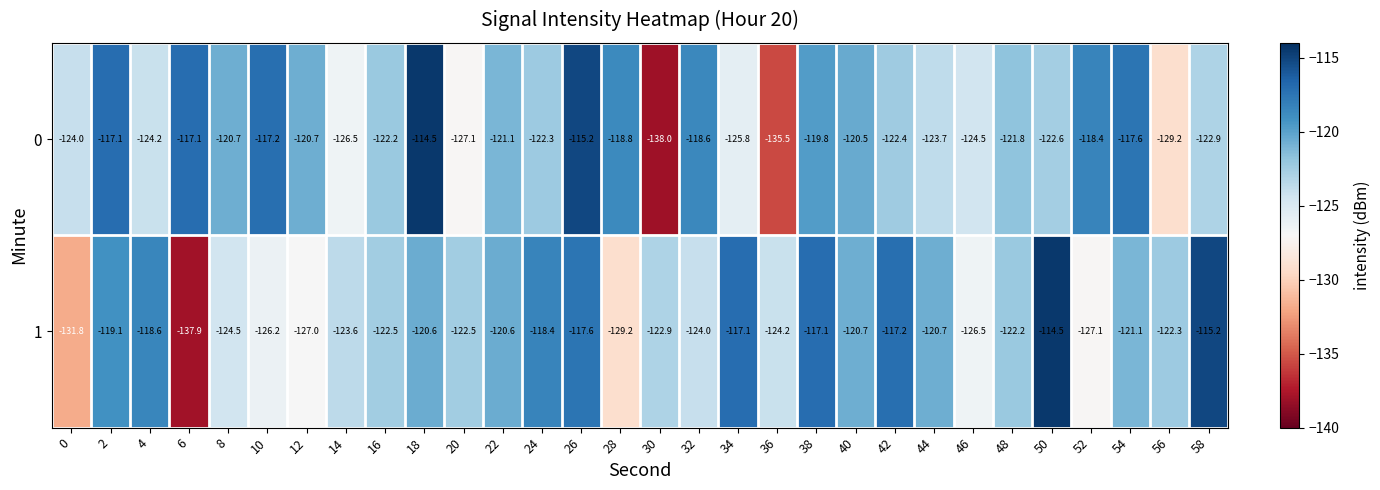

How many data points in 0 are above -121?

13